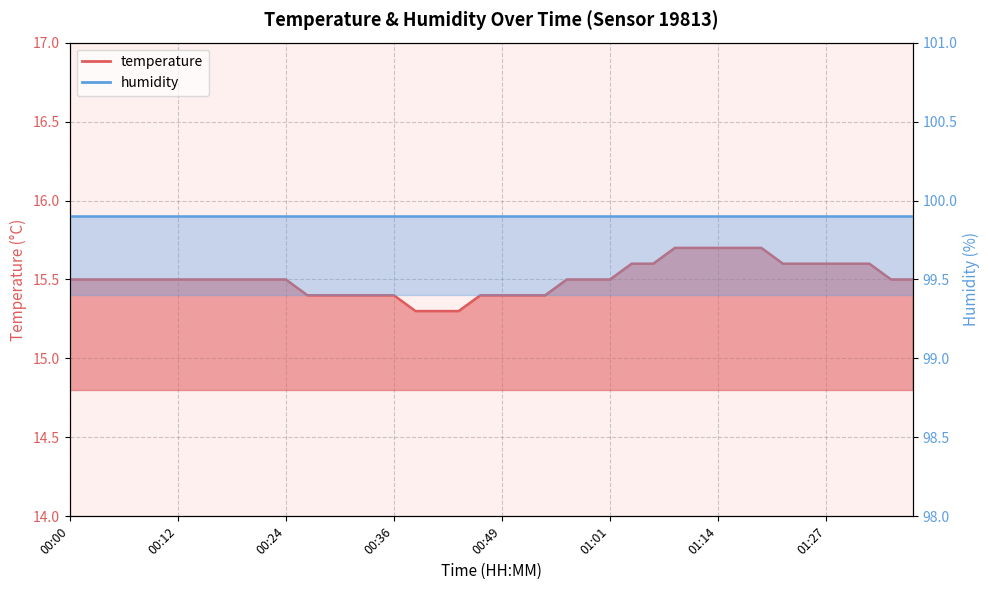

Rank the categories by value from lowest to highest.

00:39, 00:41, 00:44, 00:27, 00:29, 00:31, 00:34, 00:36, 00:46, 00:49, 00:51, 00:54, 00:00, 00:02, 00:04, 00:07, 00:09, 00:12, 00:14, 00:17, 00:19, 00:22, 00:24, 00:56, 00:58, 01:01, 01:34, 01:37, 01:03, 01:06, 01:22, 01:24, 01:27, 01:29, 01:32, 01:09, 01:11, 01:14, 01:16, 01:19